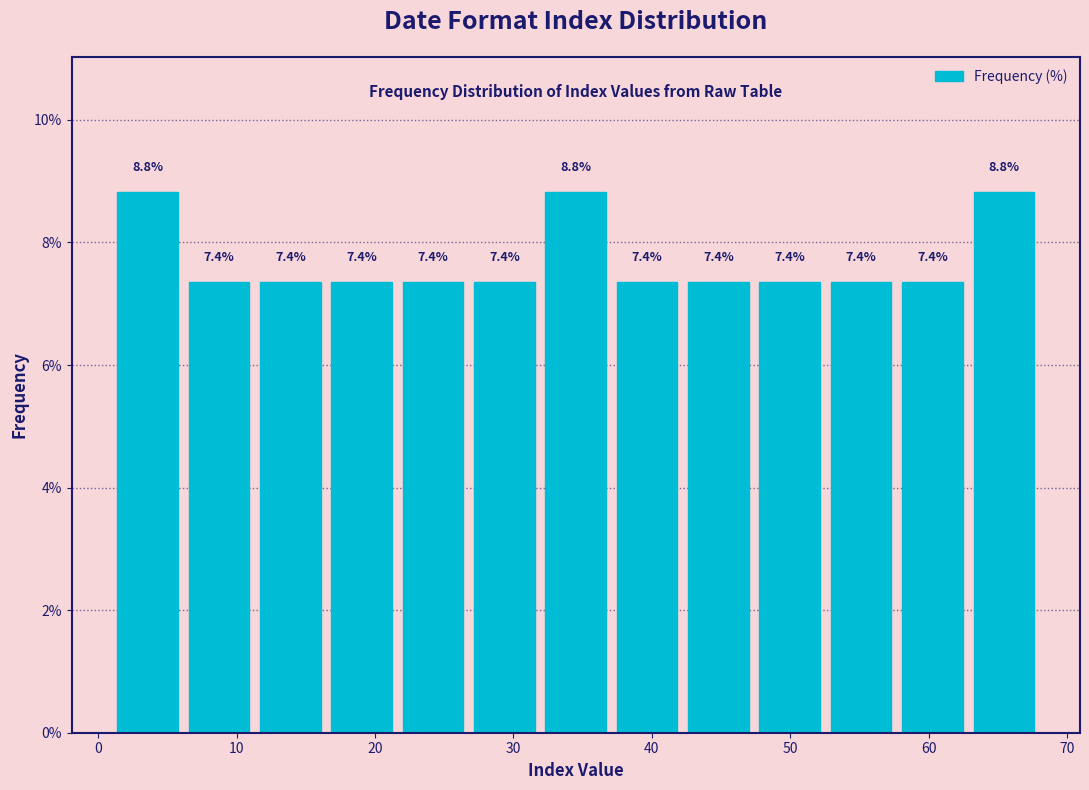

Reading left to right, list every bar in this chart as the range it spans on the x-axis followed by its height. The bar edges are not printed on the chart, so give them approximately, as read against the axis.

1 to 6: 8.8
6 to 11: 7.4
11 to 16: 7.4
16 to 22: 7.4
22 to 27: 7.4
27 to 32: 7.4
32 to 37: 8.8
37 to 42: 7.4
42 to 47: 7.4
47 to 53: 7.4
53 to 58: 7.4
58 to 63: 7.4
63 to 68: 8.8